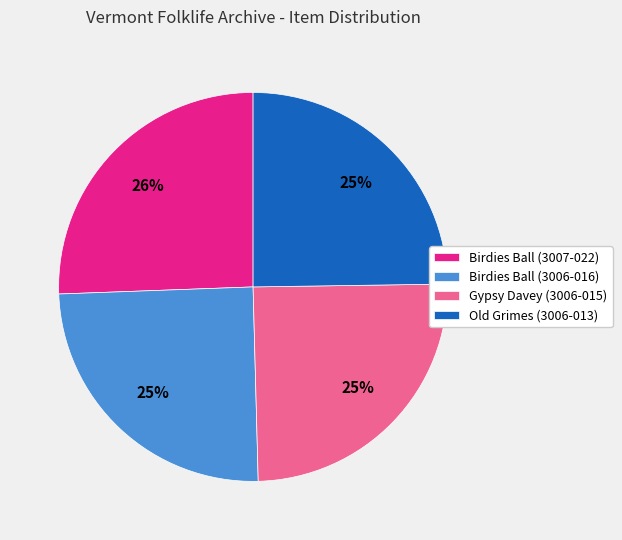

The Gypsy Davey (3006-015) slice represents 39% of the pie. True or false?

False